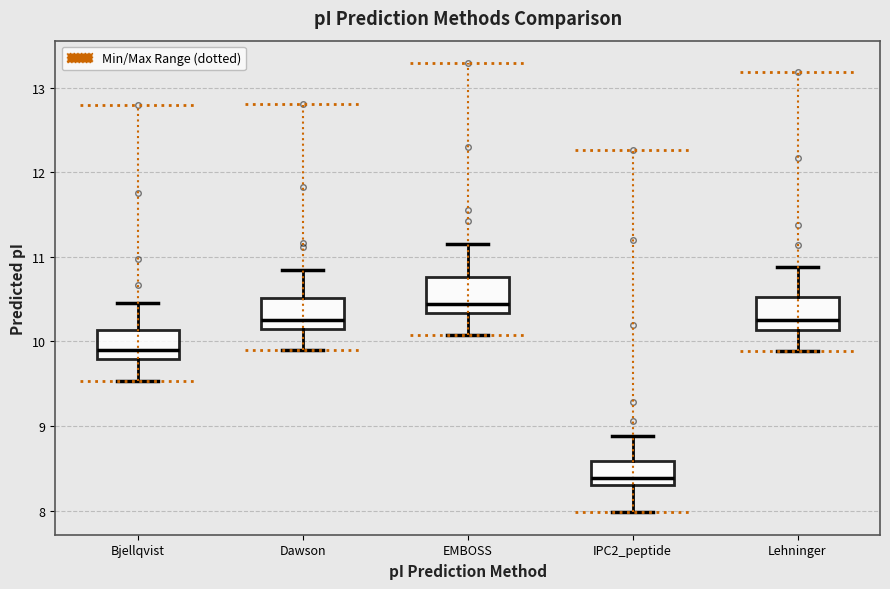

Reading left to right, transcribe this box plot: for each box, give where its median line is, the range the box spans, and where its two whiskers end, as read against the y-axis. The values are not printed on the chart, so give them approximately, as read against the axis.

Bjellqvist: median 9.9, box 9.8 to 10.1, whiskers 9.5 to 10.5
Dawson: median 10.2, box 10.1 to 10.5, whiskers 9.9 to 10.8
EMBOSS: median 10.4, box 10.3 to 10.8, whiskers 10.1 to 11.2
IPC2_peptide: median 8.4, box 8.3 to 8.6, whiskers 8.0 to 8.9
Lehninger: median 10.2, box 10.1 to 10.5, whiskers 9.9 to 10.9